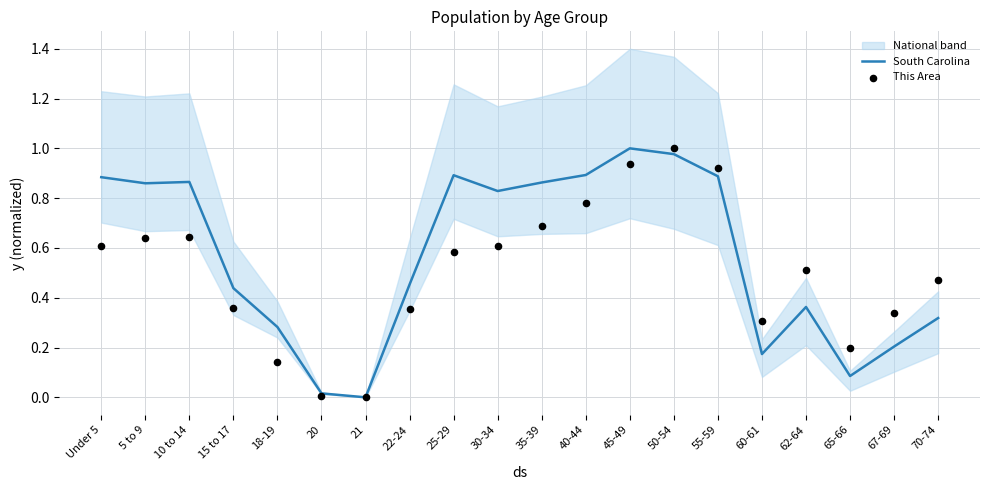

Which series has the widest spread of Y values?

South Carolina